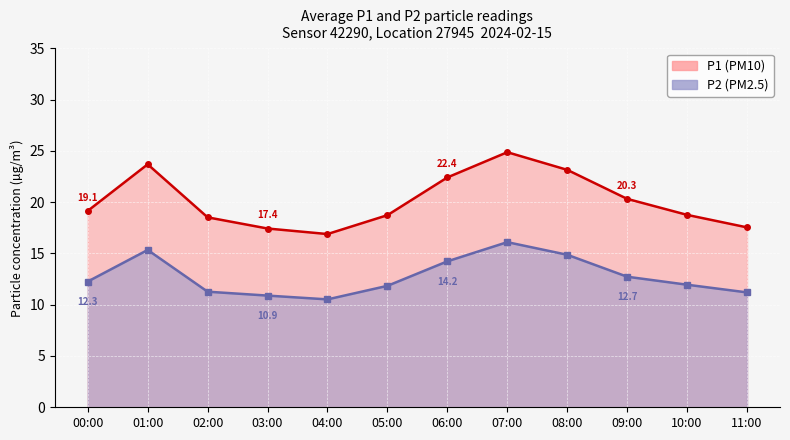

True or false: P1 and P2 intersect in this chart.

False